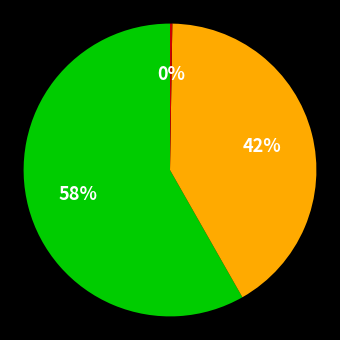

To the nearest percent, what is the difference between the largest and smallest slice percentages?

58%